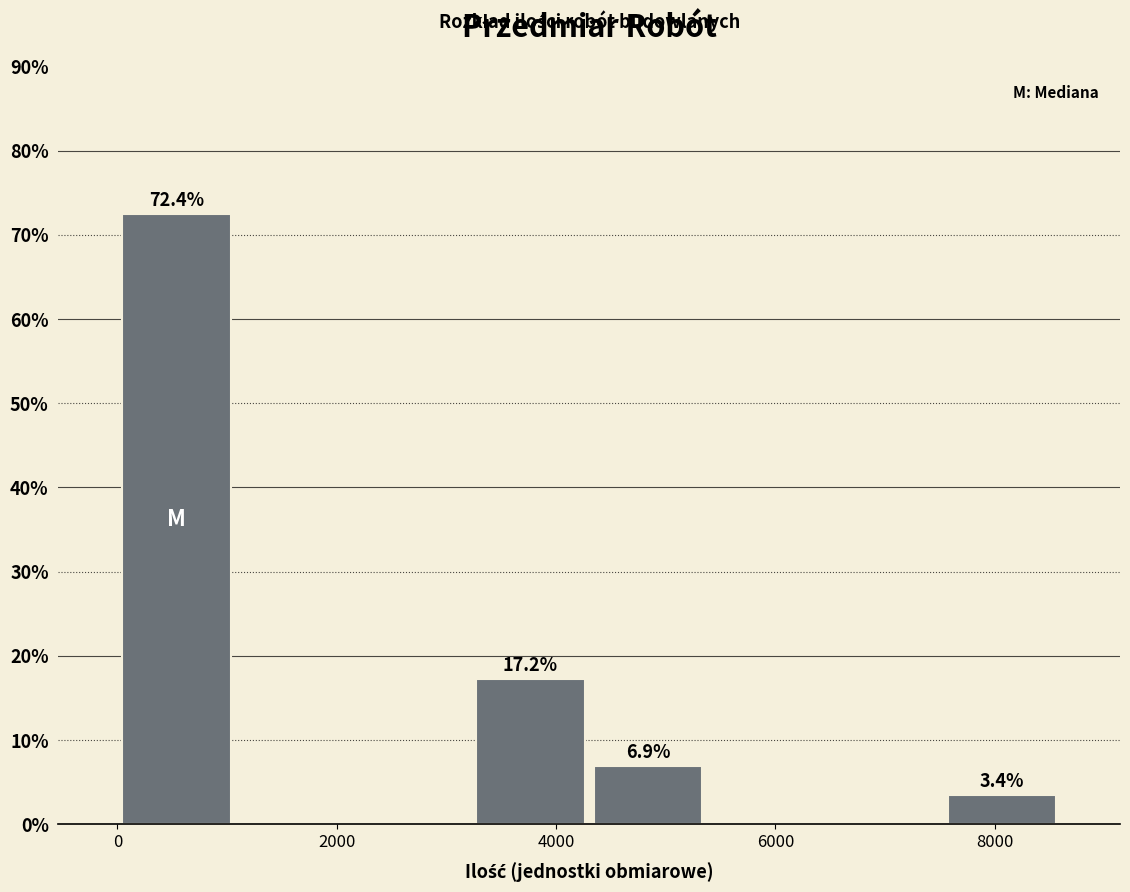

Which range on the x-axis has the tallest bar?

0 to 1000